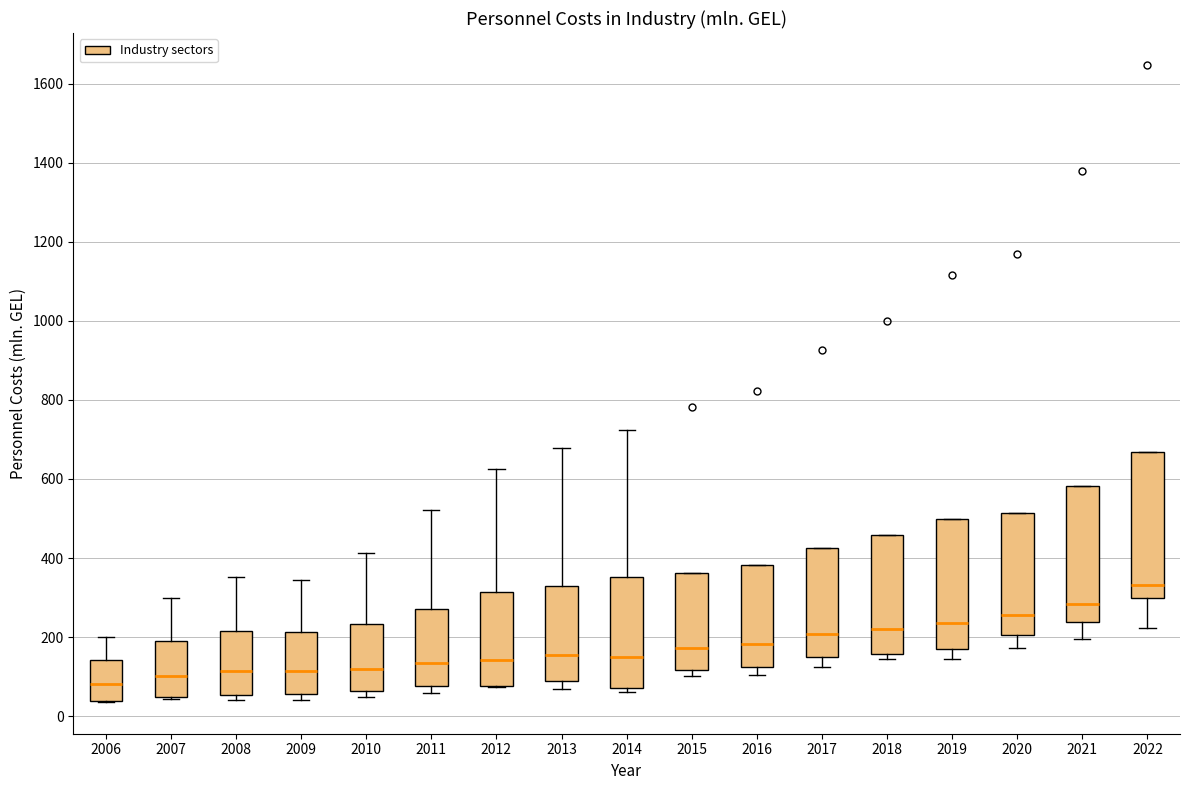

Which box's median line is the lowest?

2006